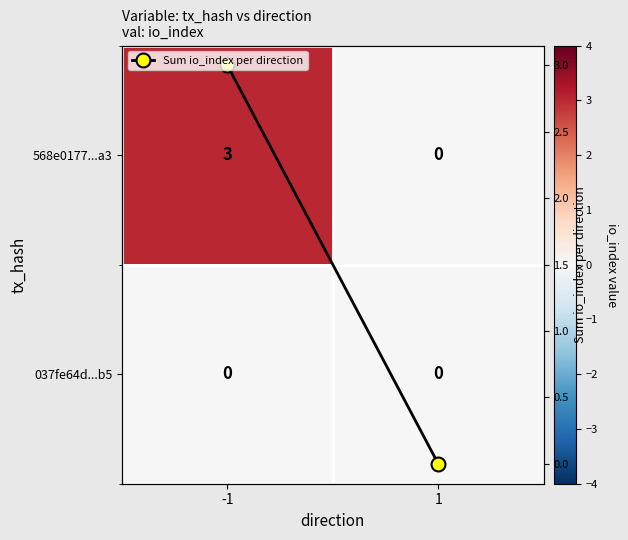

Rank the categories by 568e0177...a3 value from lowest to highest.

1, -1